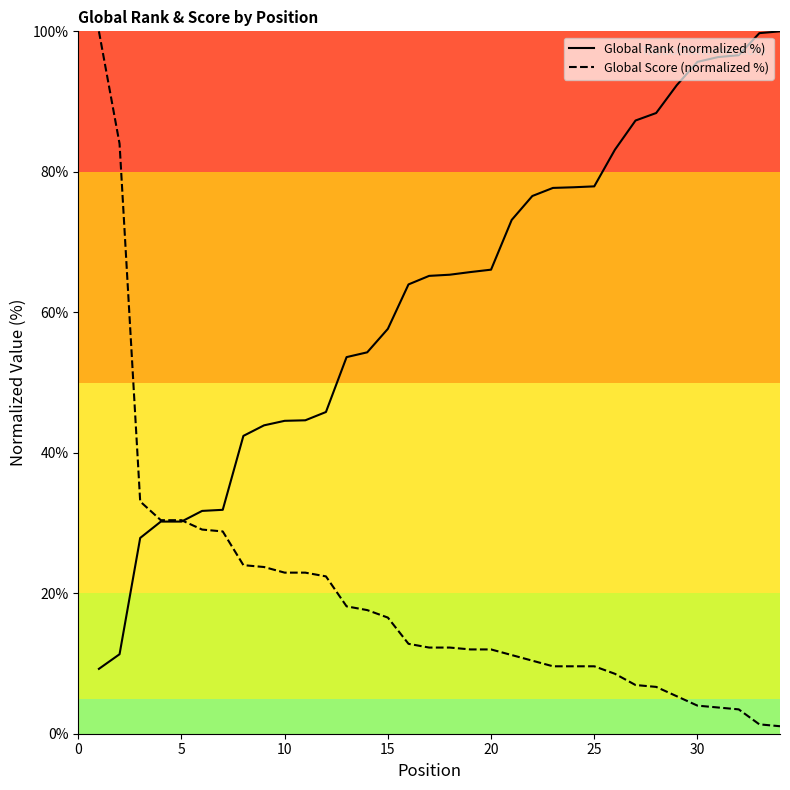

What is the maximum value for Global Score (normalized %)?

100.0